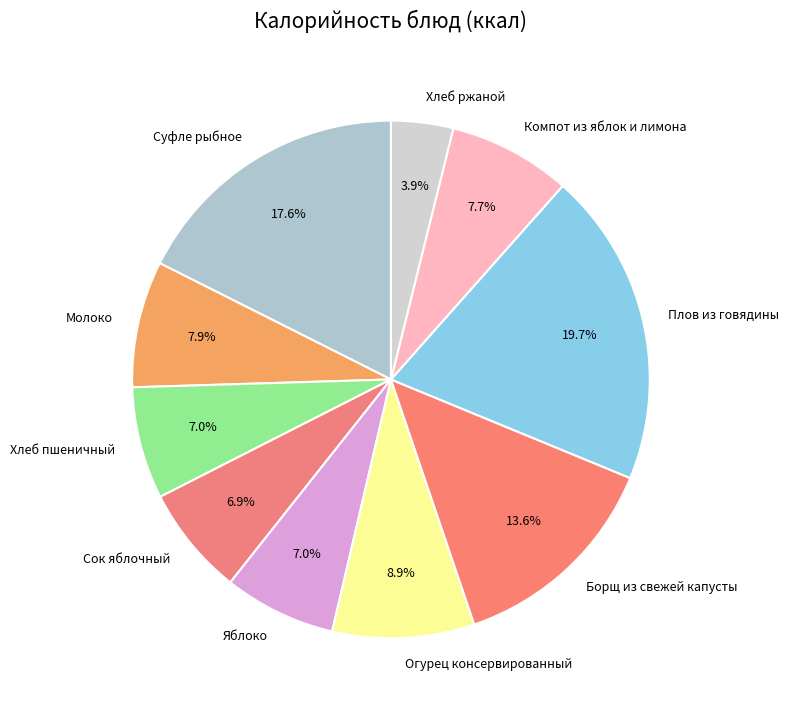

Is there a majority slice in this chart?

No